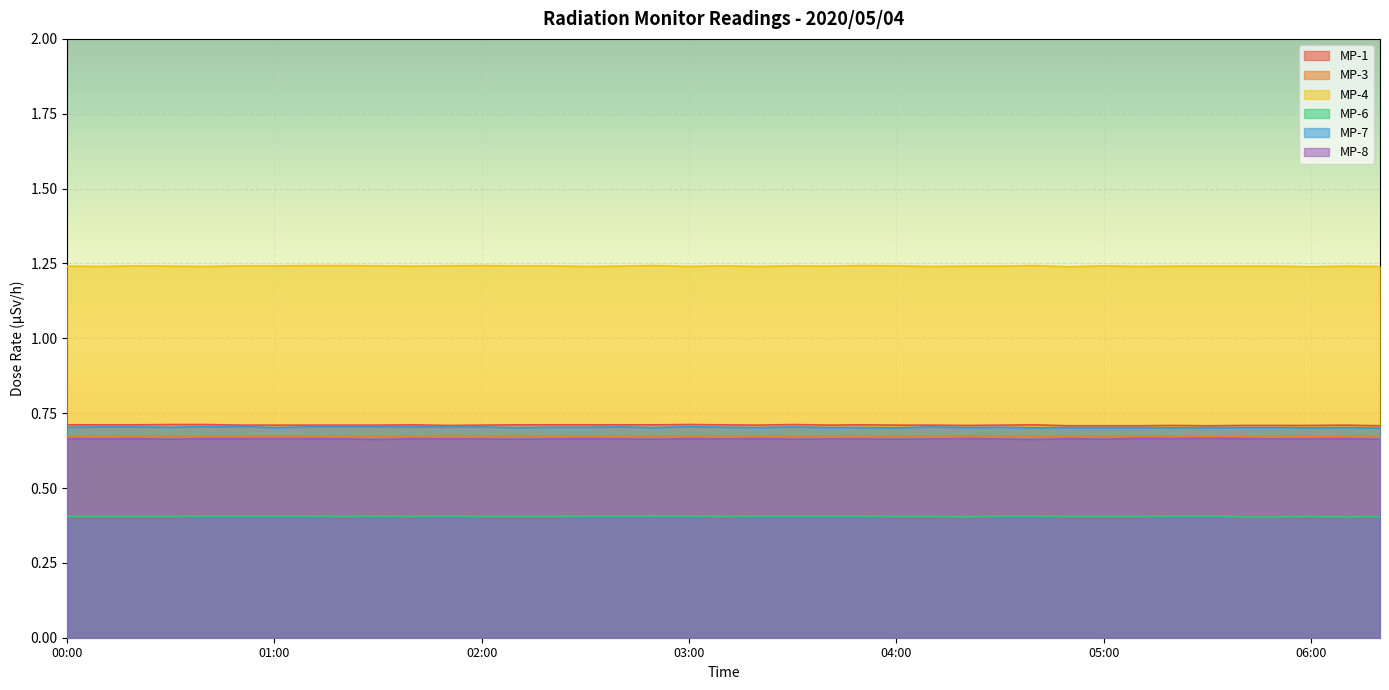

Reading right to left, what are all the values shown in this chart?

MP-1: 0.7	0.7	0.7	0.7	0.7	0.7	0.7	0.7	0.7	0.7	0.7	0.7	0.7	0.7	0.7	0.7	0.7	0.7	0.7	0.7	0.7	0.7	0.7	0.7	0.7	0.7	0.7	0.7	0.7	0.7	0.7	0.7	0.7	0.7	0.7	0.7	0.7	0.7	0.7
MP-3: 0.7	0.7	0.7	0.7	0.7	0.7	0.7	0.7	0.7	0.7	0.7	0.7	0.7	0.7	0.7	0.7	0.7	0.7	0.7	0.7	0.7	0.7	0.7	0.7	0.7	0.7	0.7	0.7	0.7	0.7	0.7	0.7	0.7	0.7	0.7	0.7	0.7	0.7	0.7
MP-4: 1.2	1.2	1.2	1.2	1.2	1.2	1.2	1.2	1.2	1.2	1.2	1.2	1.2	1.2	1.2	1.2	1.2	1.2	1.2	1.2	1.2	1.2	1.2	1.2	1.2	1.2	1.2	1.2	1.2	1.2	1.2	1.2	1.2	1.2	1.2	1.2	1.2	1.2	1.2
MP-6: 0.4	0.4	0.4	0.4	0.4	0.4	0.4	0.4	0.4	0.4	0.4	0.4	0.4	0.4	0.4	0.4	0.4	0.4	0.4	0.4	0.4	0.4	0.4	0.4	0.4	0.4	0.4	0.4	0.4	0.4	0.4	0.4	0.4	0.4	0.4	0.4	0.4	0.4	0.4
MP-7: 0.7	0.7	0.7	0.7	0.7	0.7	0.7	0.7	0.7	0.7	0.7	0.7	0.7	0.7	0.7	0.7	0.7	0.7	0.7	0.7	0.7	0.7	0.7	0.7	0.7	0.7	0.7	0.7	0.7	0.7	0.7	0.7	0.7	0.7	0.7	0.7	0.7	0.7	0.7
MP-8: 0.7	0.7	0.7	0.7	0.7	0.7	0.7	0.7	0.7	0.7	0.7	0.7	0.7	0.7	0.7	0.7	0.7	0.7	0.7	0.7	0.7	0.7	0.7	0.7	0.7	0.7	0.7	0.7	0.7	0.7	0.7	0.7	0.7	0.7	0.7	0.7	0.7	0.7	0.7